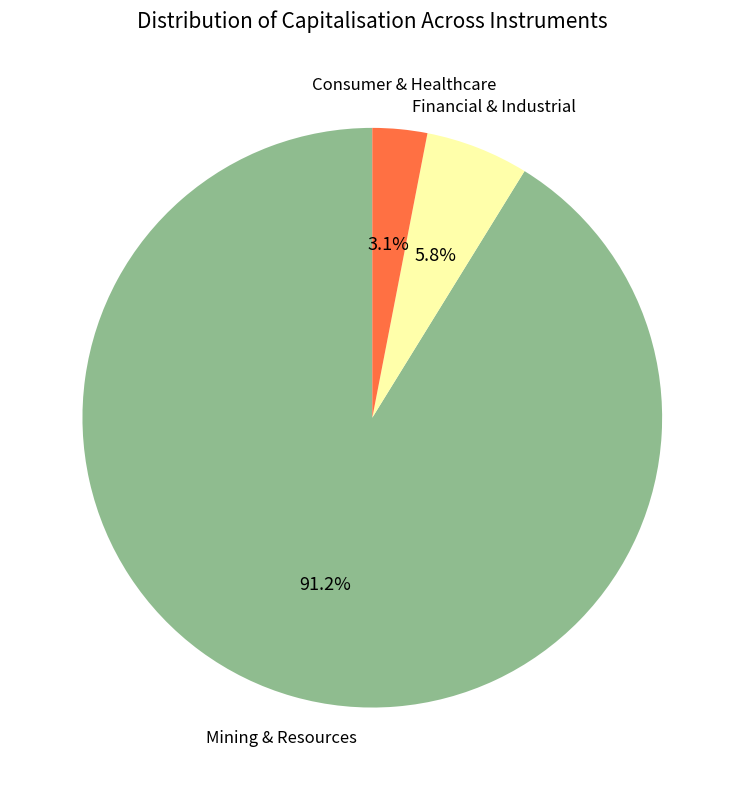

Is there any slice that represents more than half of the pie?

Yes